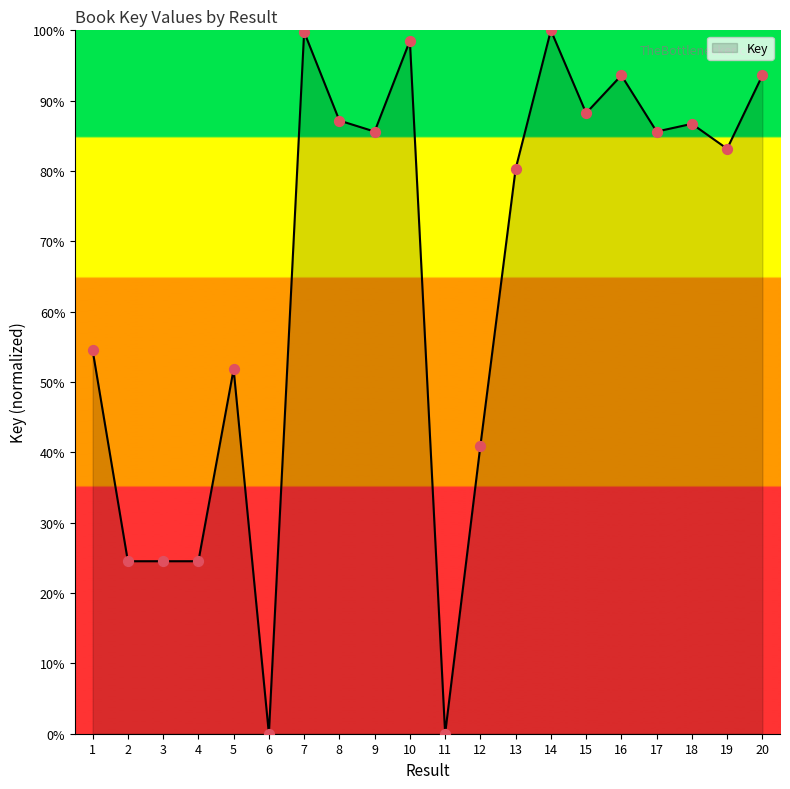

What is the ratio of the value at 9 to the value at 19?

1.0